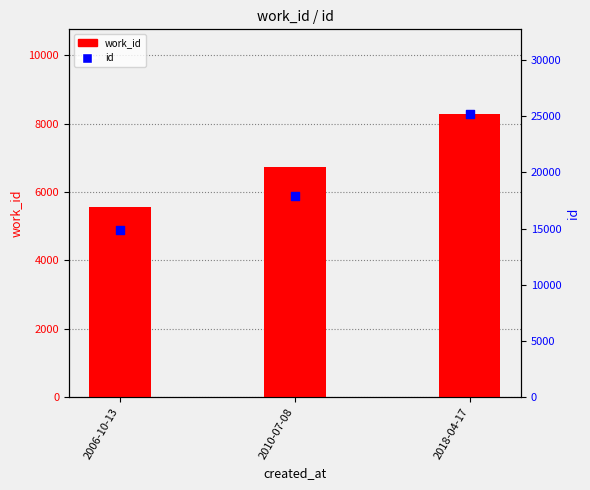

What is the total value across all series at 2010-07-08?

24663